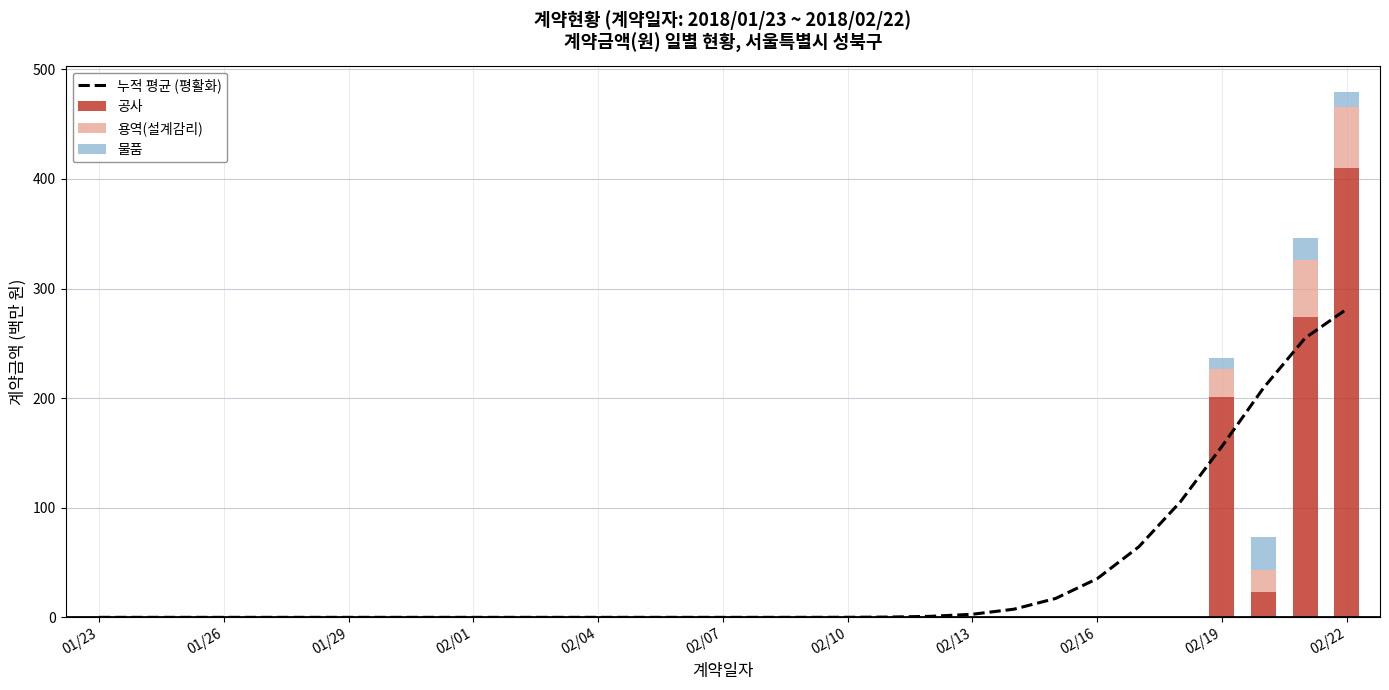

Reading left to right, transcribe all the data shown in this chart.

누적 평균 (평활화): 0.0	0.0	0.0	0.0	0.0	0.0	0.0	0.0	0.0	0.0	0.0	0.0	0.0	0.0	0.0	0.0	0.0	0.0	0.1	0.3	0.9	2.8	7.5	17.2	35.3	64.3	105.4	156.0	209.4	254.8	281.2
공사: 0.0	0.0	0.0	0.0	0.0	0.0	0.0	0.0	0.0	0.0	0.0	0.0	0.0	0.0	0.0	0.0	0.0	0.0	0.0	0.0	0.0	0.0	0.0	0.0	0.0	0.0	0.0	201.3	23.1	274.1	409.6
용역(설계감리): 0.0	0.0	0.0	0.0	0.0	0.0	0.0	0.0	0.0	0.0	0.0	0.0	0.0	0.0	0.0	0.0	0.0	0.0	0.0	0.0	0.0	0.0	0.0	0.0	0.0	0.0	0.0	25.5	19.7	52.2	56.3
물품: 0.0	0.0	0.0	0.0	0.0	0.0	0.0	0.0	0.0	0.0	0.0	0.0	0.0	0.0	0.0	0.0	0.0	0.0	0.0	0.0	0.0	0.0	0.0	0.0	0.0	0.0	0.0	9.6	30.7	19.8	13.4